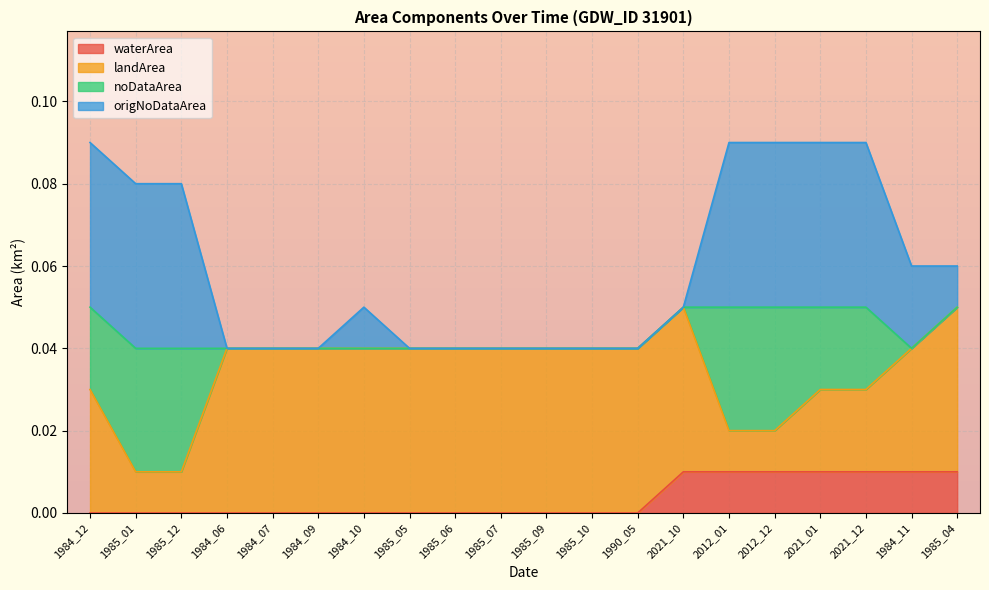

Is it true that waterArea equals 0.0 at 1984_09?

True